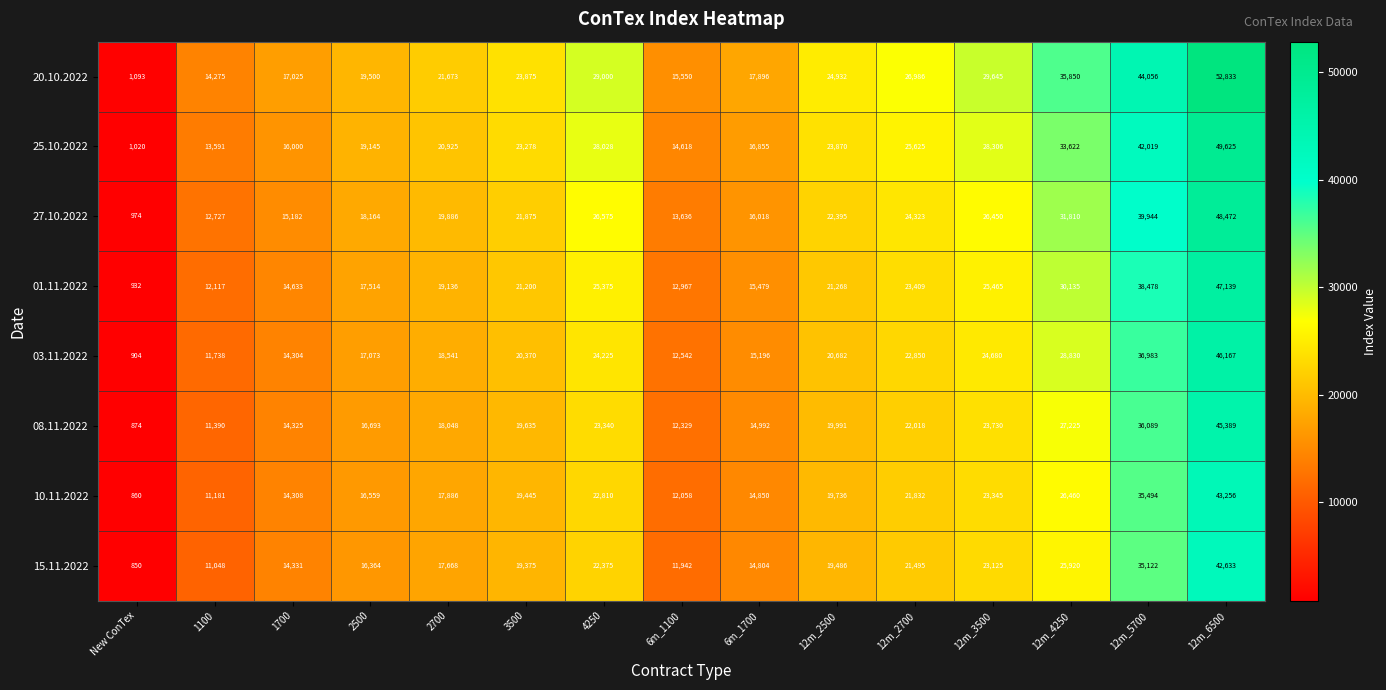

What is the approximate value of 15.11.2022 at 4250?

22375